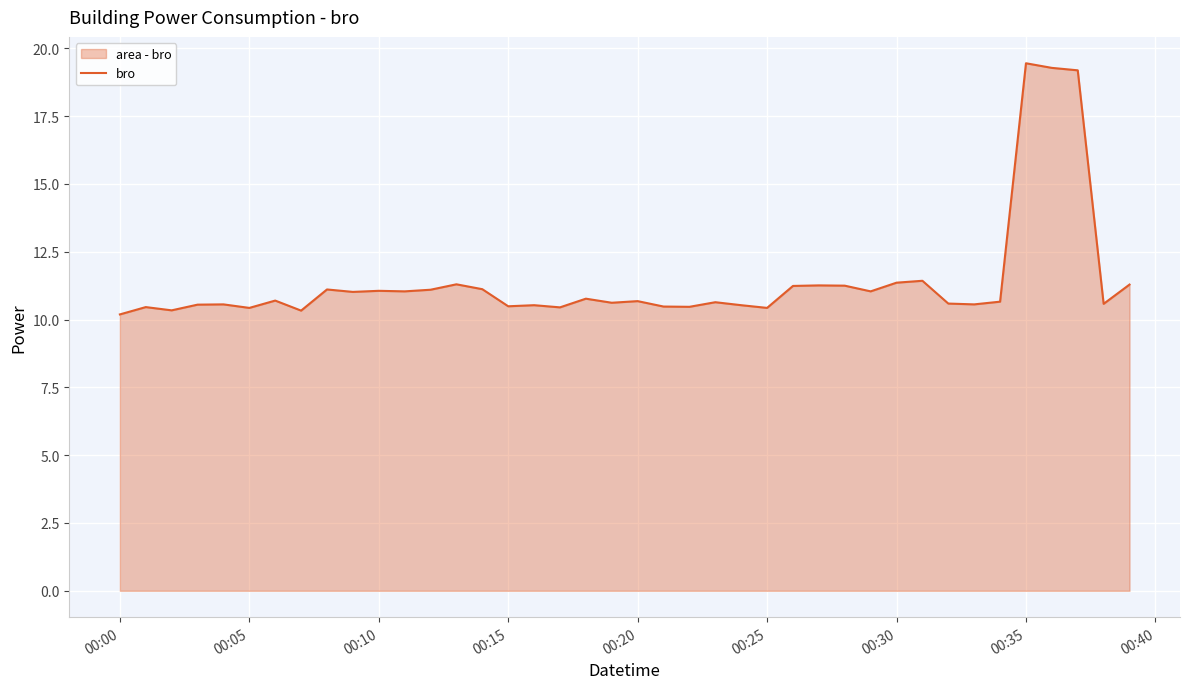

What is the average value?

11.4